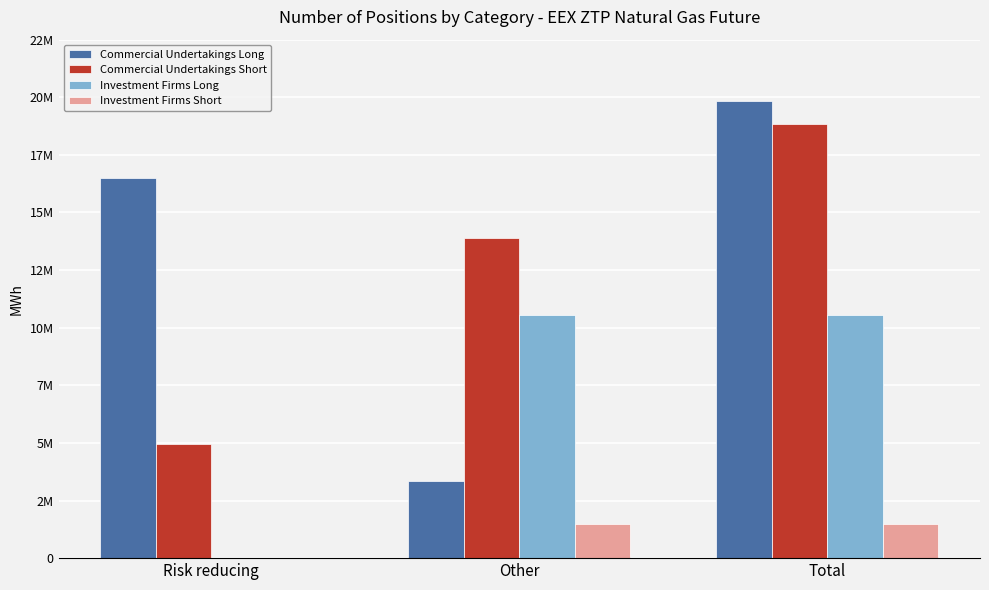

Reading right to left, what are all the values shown in this chart?

Commercial Undertakings Long: Total=19856513	Other=3358529	Risk reducing=16497984
Commercial Undertakings Short: Total=18844815	Other=13899537	Risk reducing=4945278
Investment Firms Long: Total=10532782	Other=10532782	Risk reducing=0
Investment Firms Short: Total=1487760	Other=1487760	Risk reducing=0